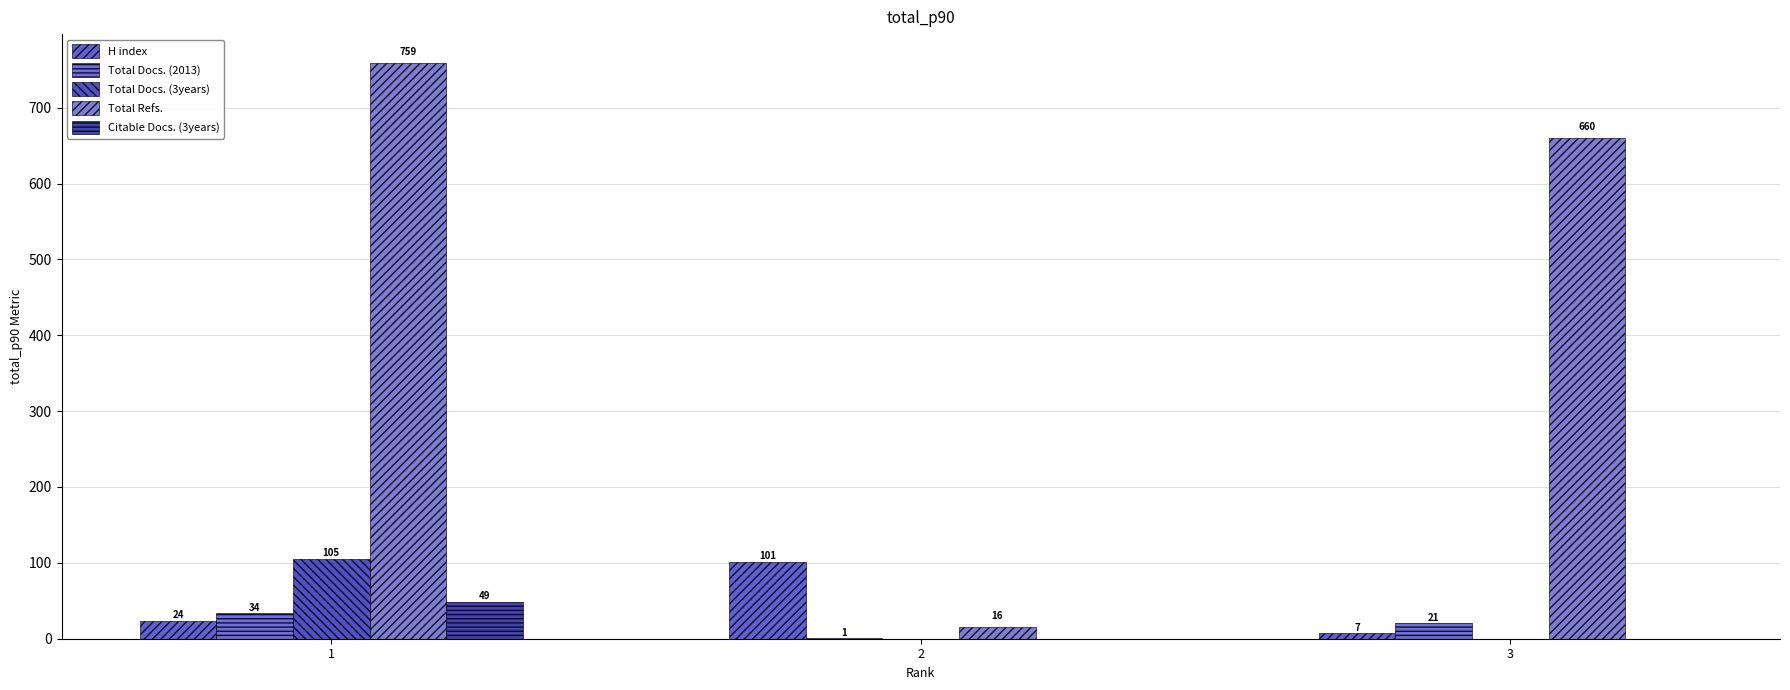

How many groups of bars are there?

3